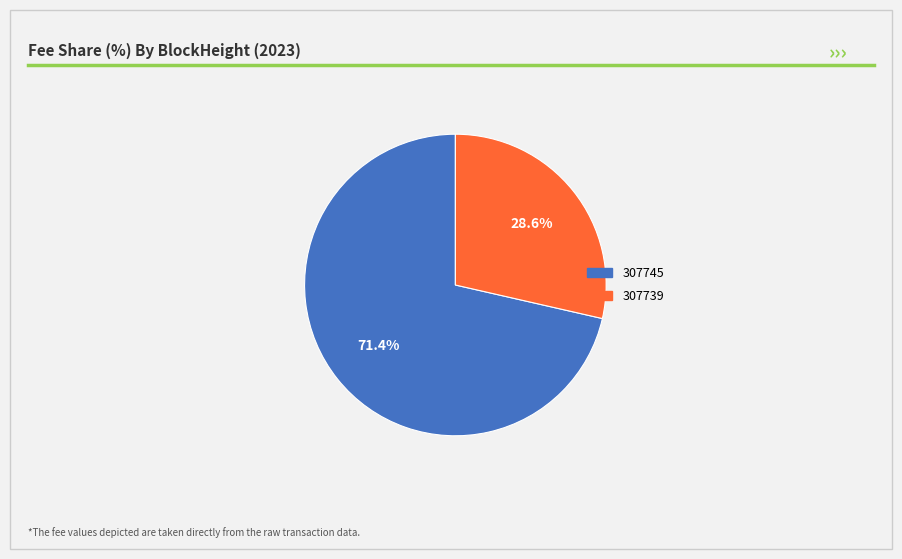

How many slices are in this pie chart?

2